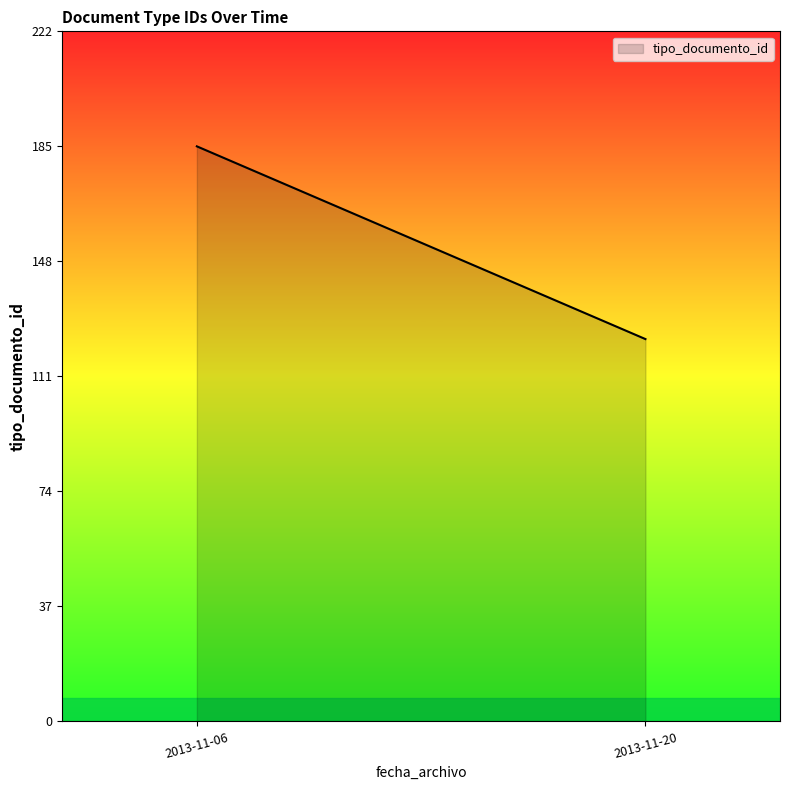

Rank the categories by value from highest to lowest.

2013-11-06, 2013-11-20